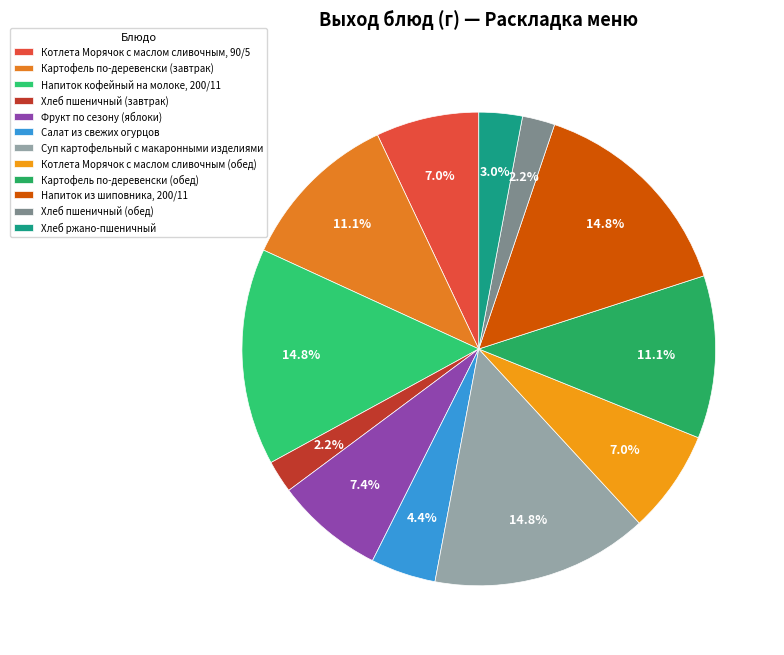

Approximately how many times larger is the value at Напиток из шиповника, 200/11 compared to Картофель по-деревенски (завтрак)?

1.3